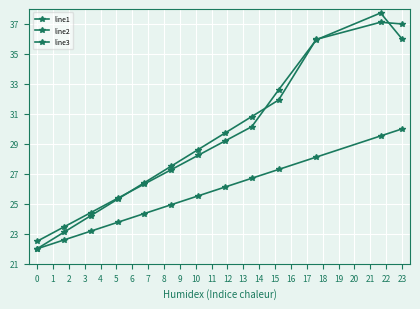

How many data points does each series have?

13